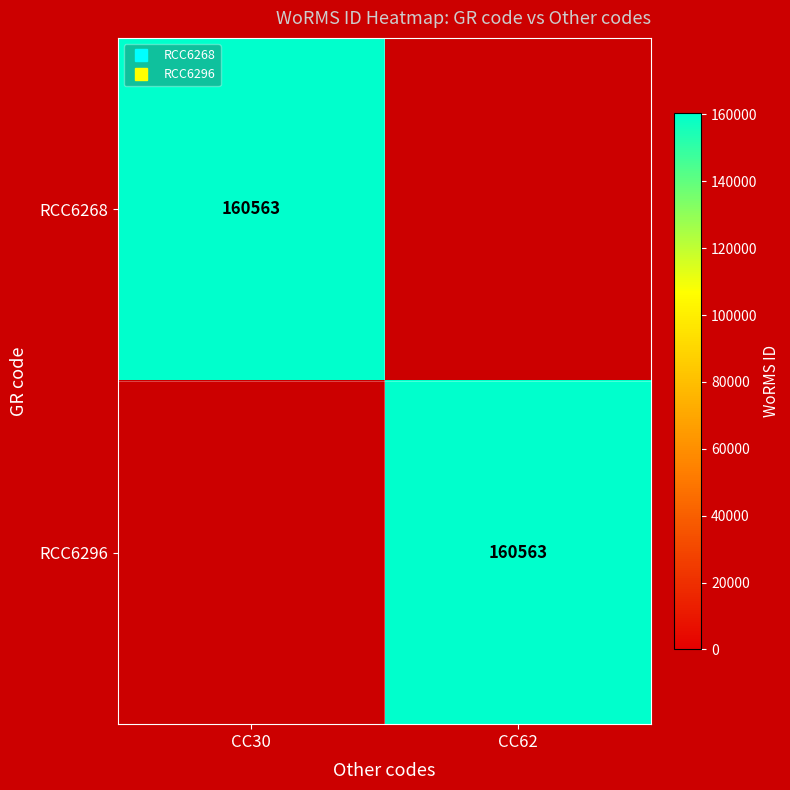

At which label is RCC6268 closest to 80281?

CC62